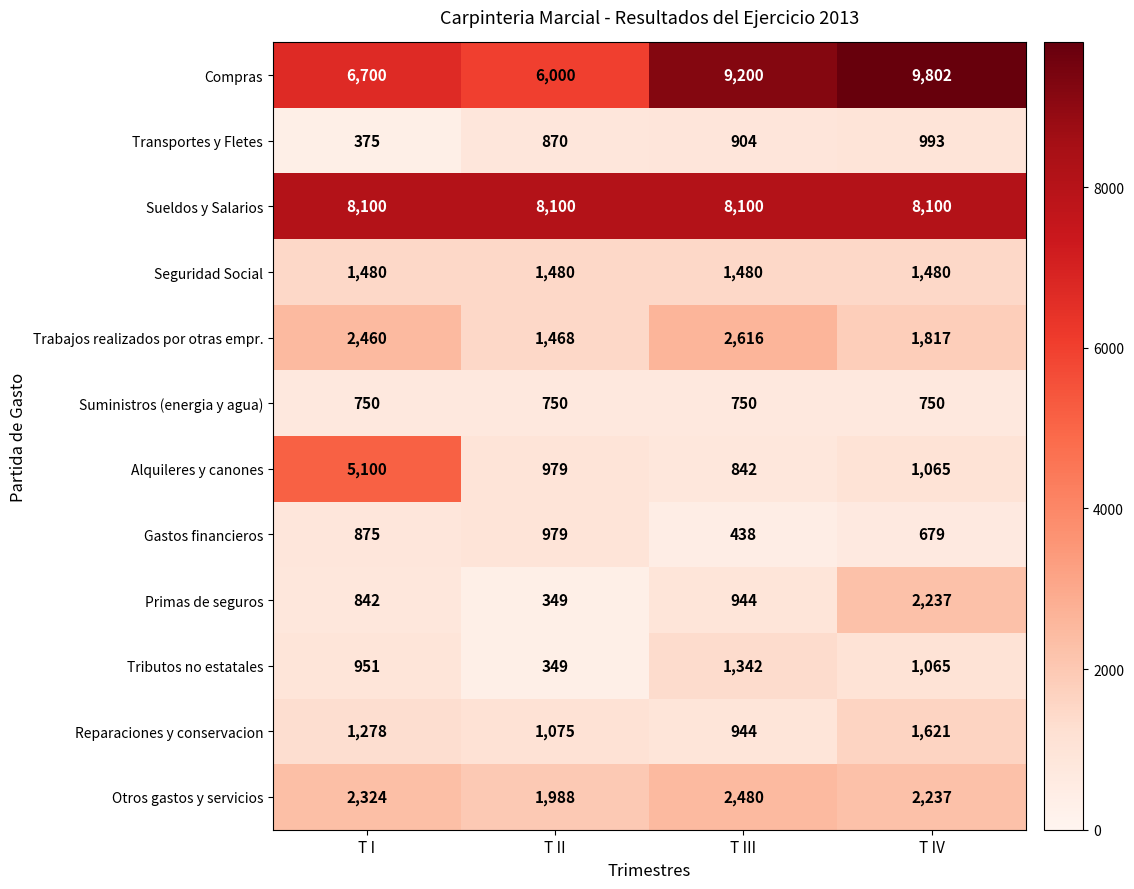

True or false: Alquileres y canones has a value of 979 at T II.

True